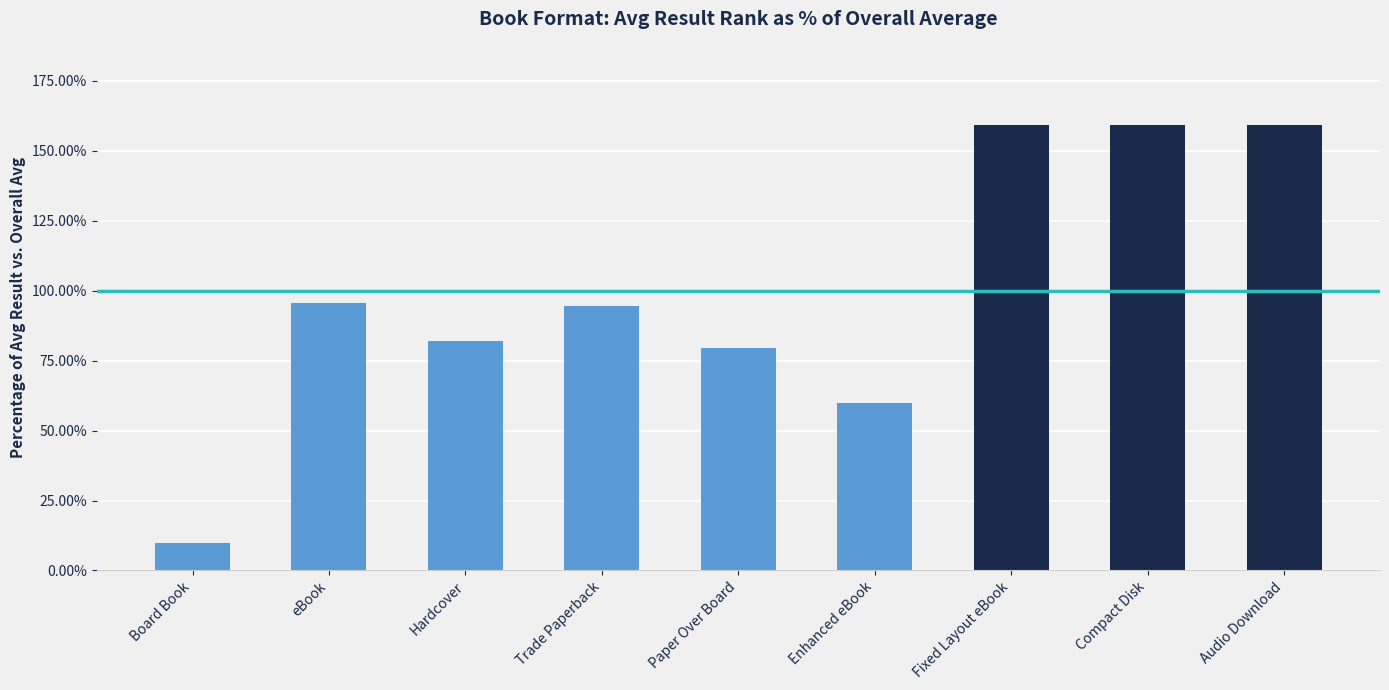

True or false: the data shows 165.3 at Trade Paperback.

False